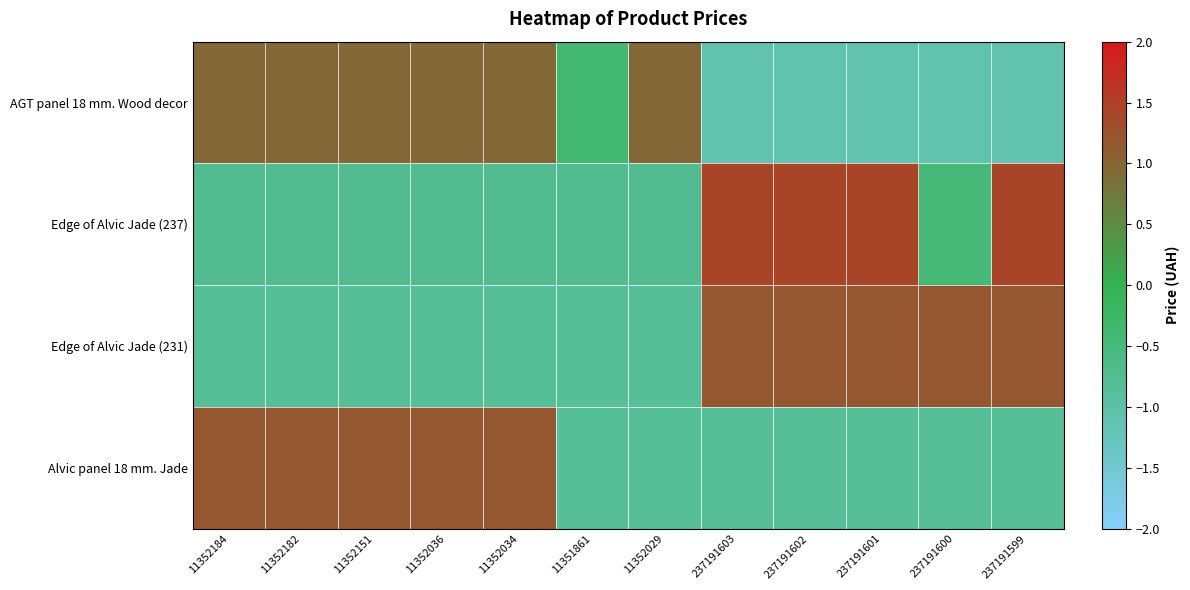

What is the smallest value displayed?

-1.1